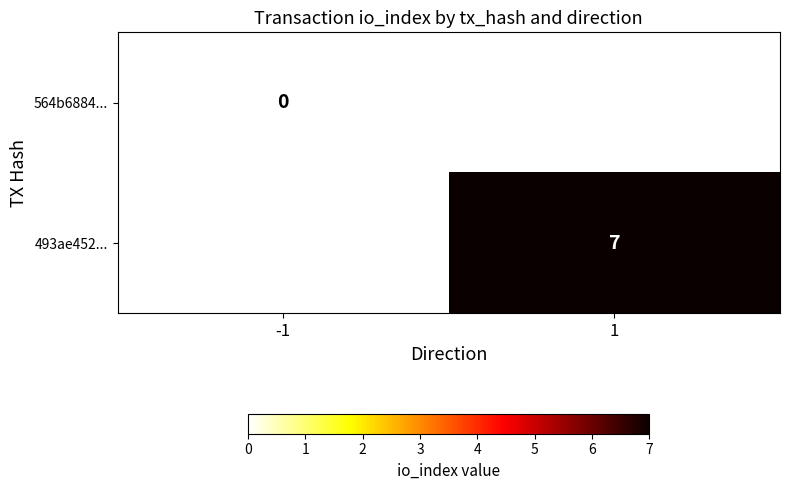

How many distinct data groups are displayed?

2